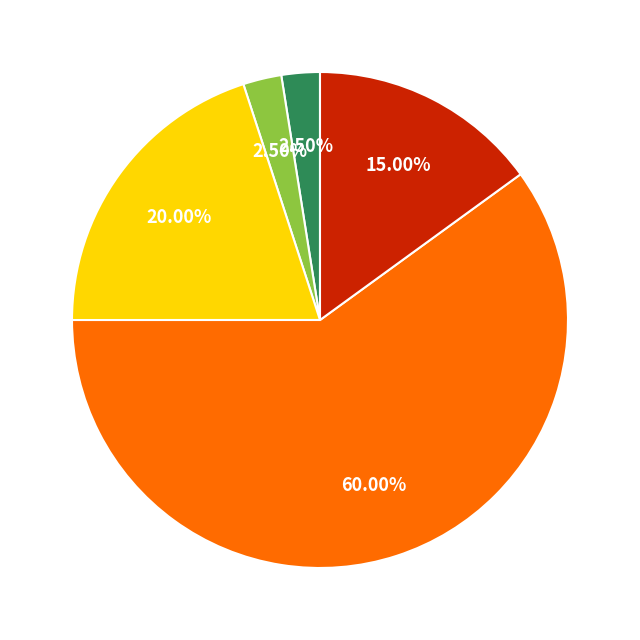

Is there a majority slice in this chart?

Yes